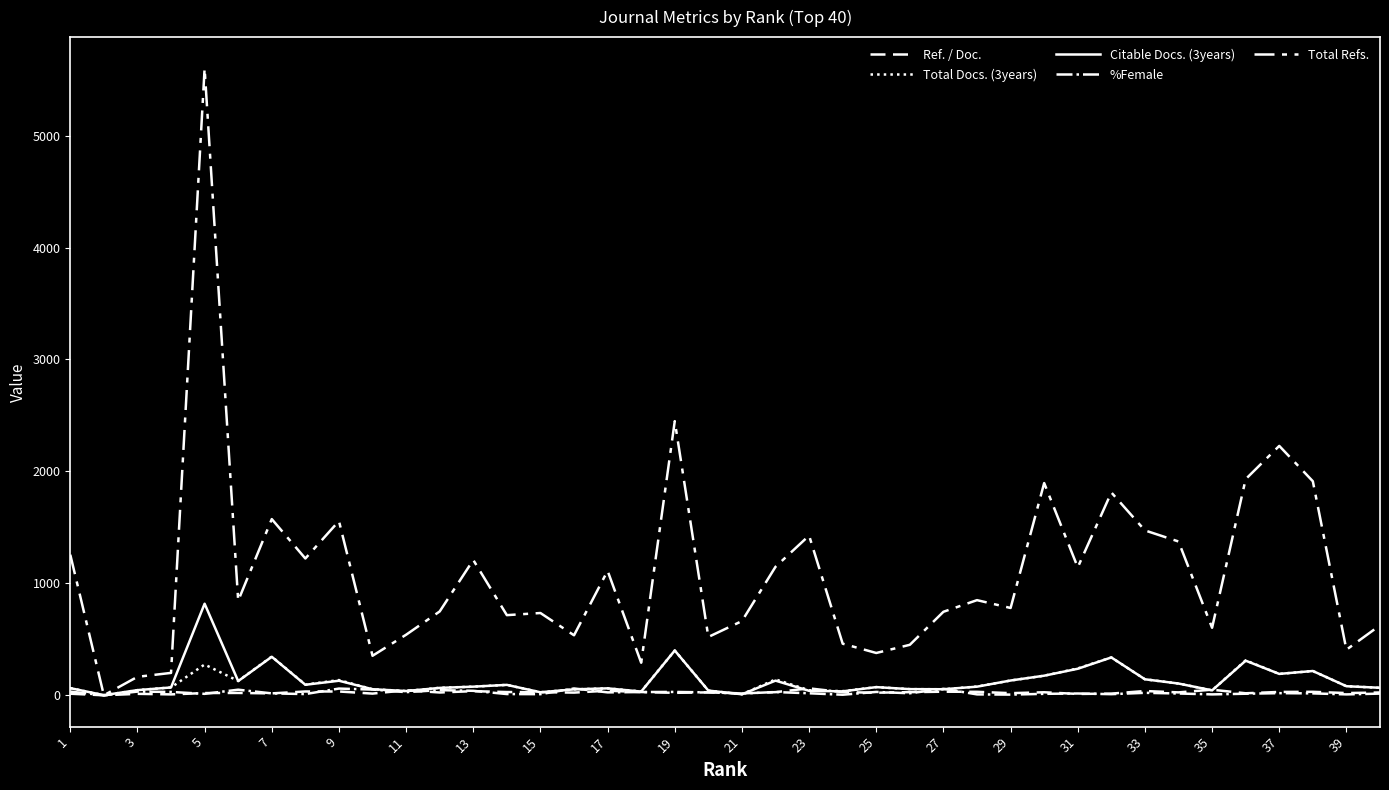

Does the chart have visible grid lines?

No